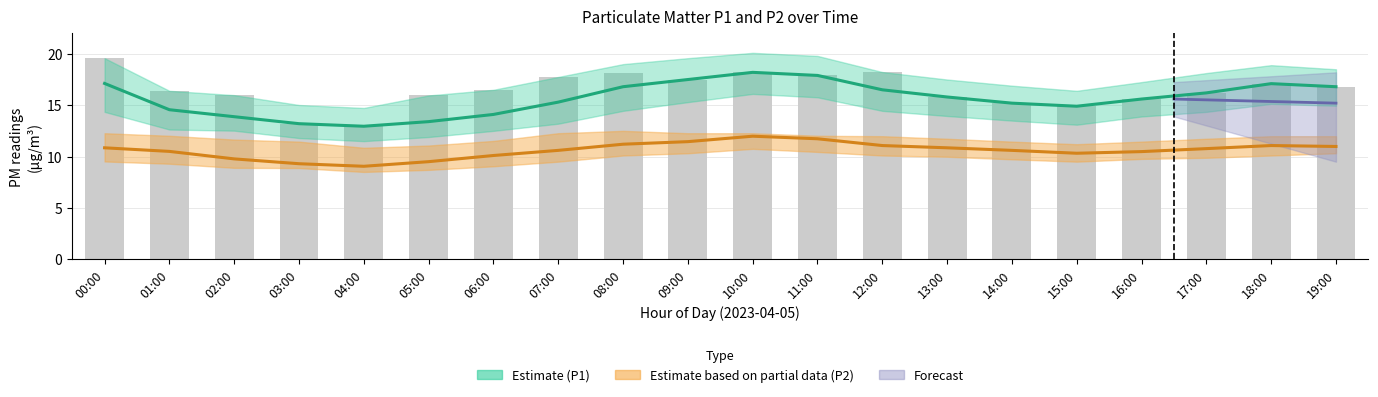

What is the ratio of the value at 01:00 to the value at 00:00?

0.8